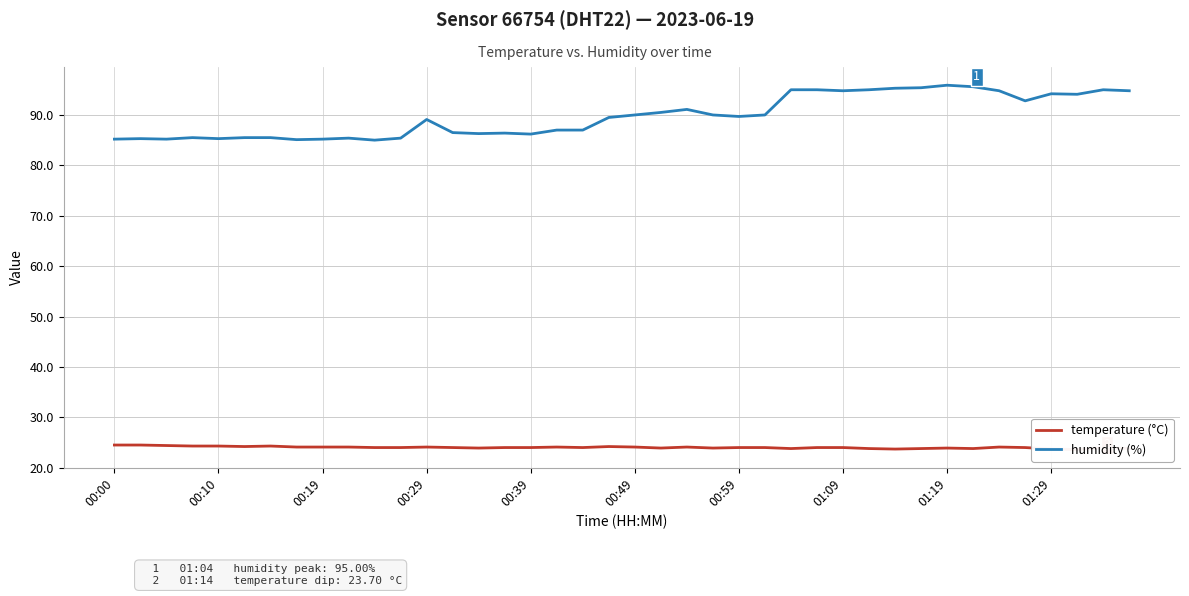

What is the difference between the temperature (°C) values at 15 and 00:00?

0.5